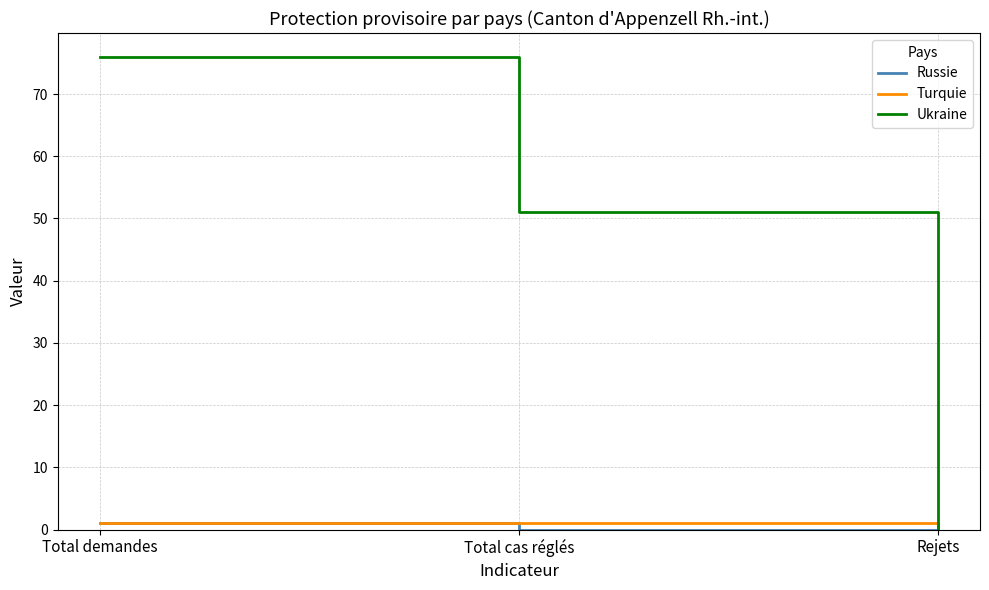

How many categories are shown in the chart?

3